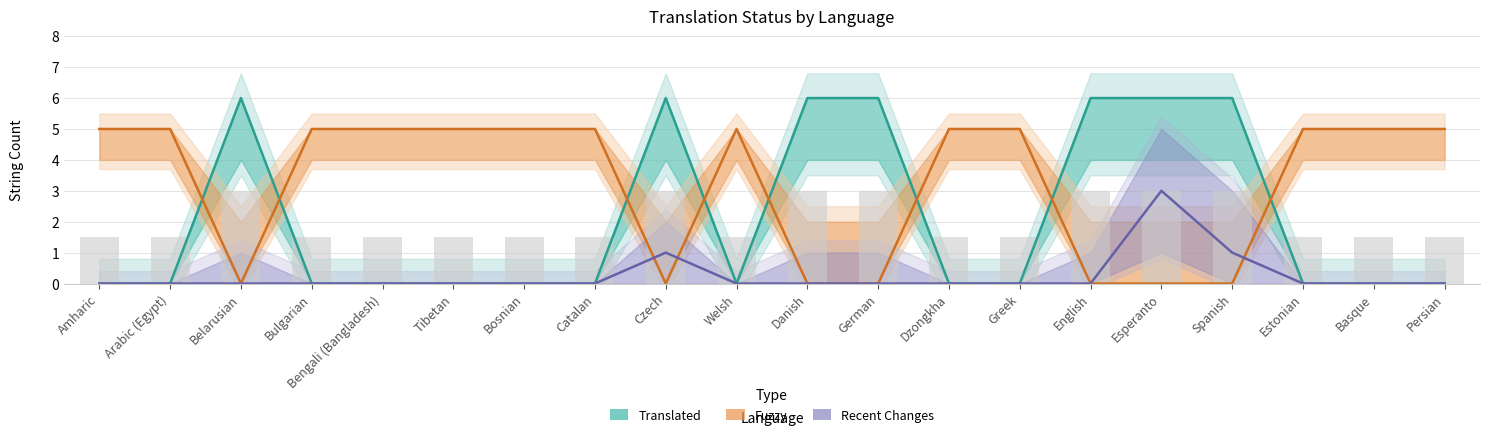

Which series changed the most between Arabic (Egypt) and German?

Translated